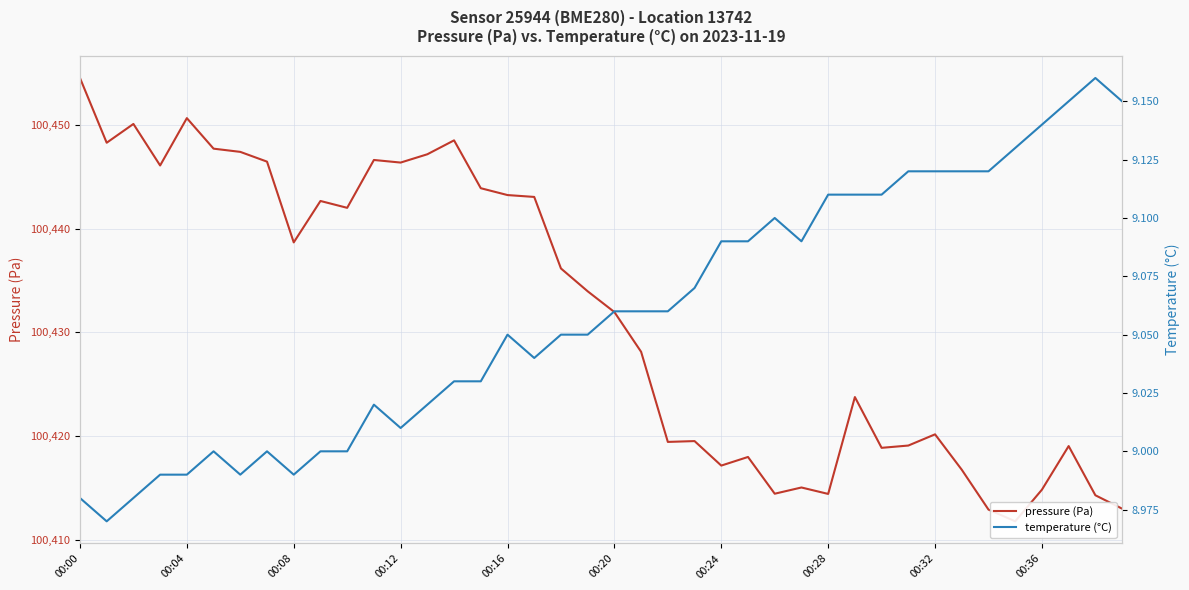

What position from the left is 00:24?

7